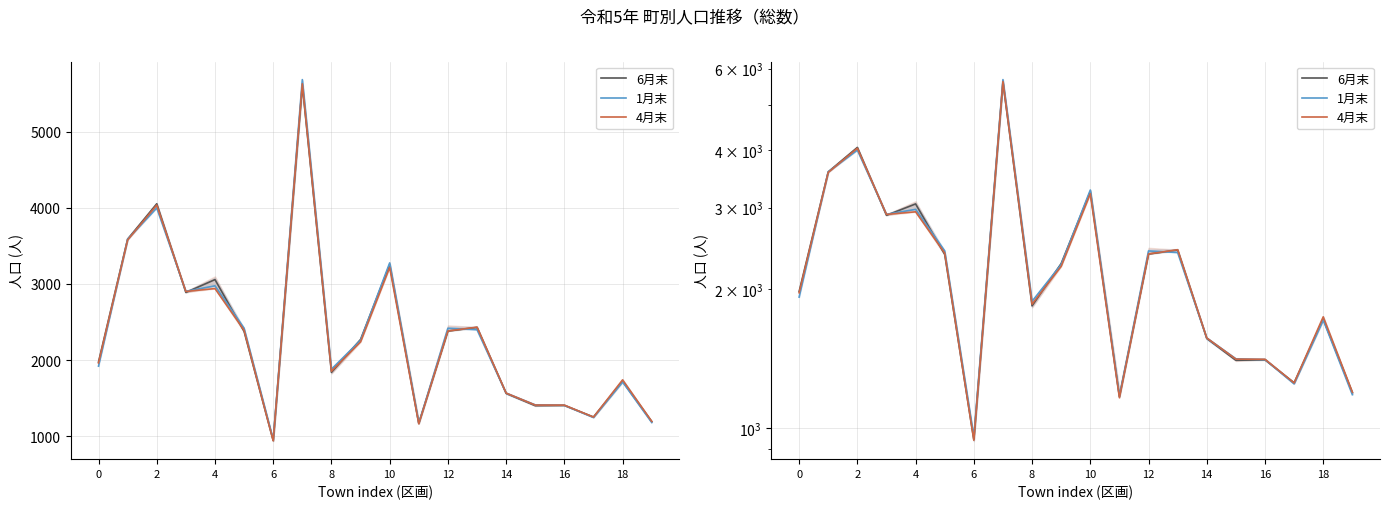

How many interior local peaks does the 4月末 series have?

6